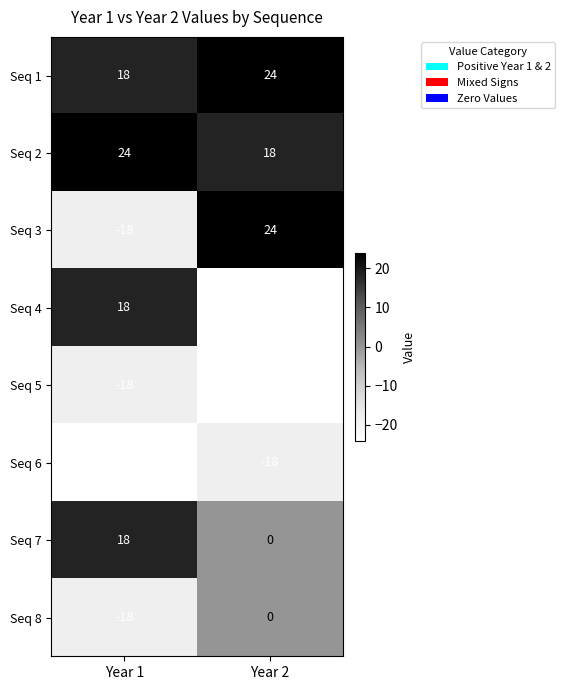

Reading right to left, what are all the values shown in this chart?

Seq 1: Year 2=24	Year 1=18
Seq 2: Year 2=18	Year 1=24
Seq 3: Year 2=24	Year 1=-18
Seq 4: Year 2=-24	Year 1=18
Seq 5: Year 2=-24	Year 1=-18
Seq 6: Year 2=-18	Year 1=-24
Seq 7: Year 2=0	Year 1=18
Seq 8: Year 2=0	Year 1=-18